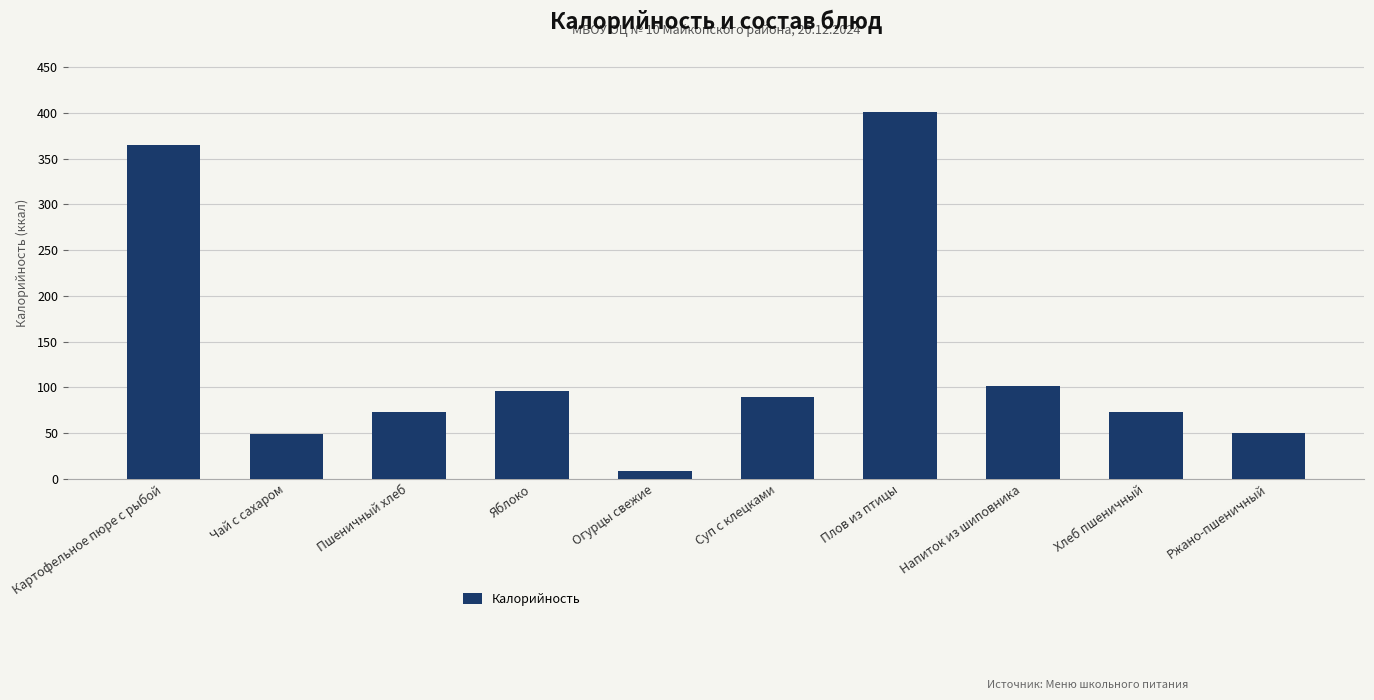

What is the label of the 4th bar from the left?

Яблоко